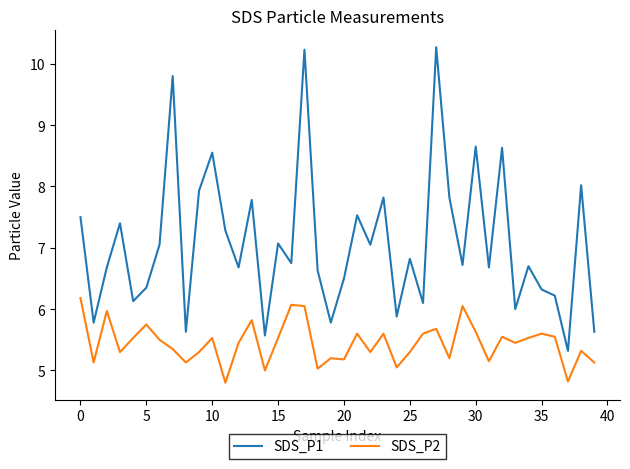

Which series has the largest total across all categories?

SDS_P1